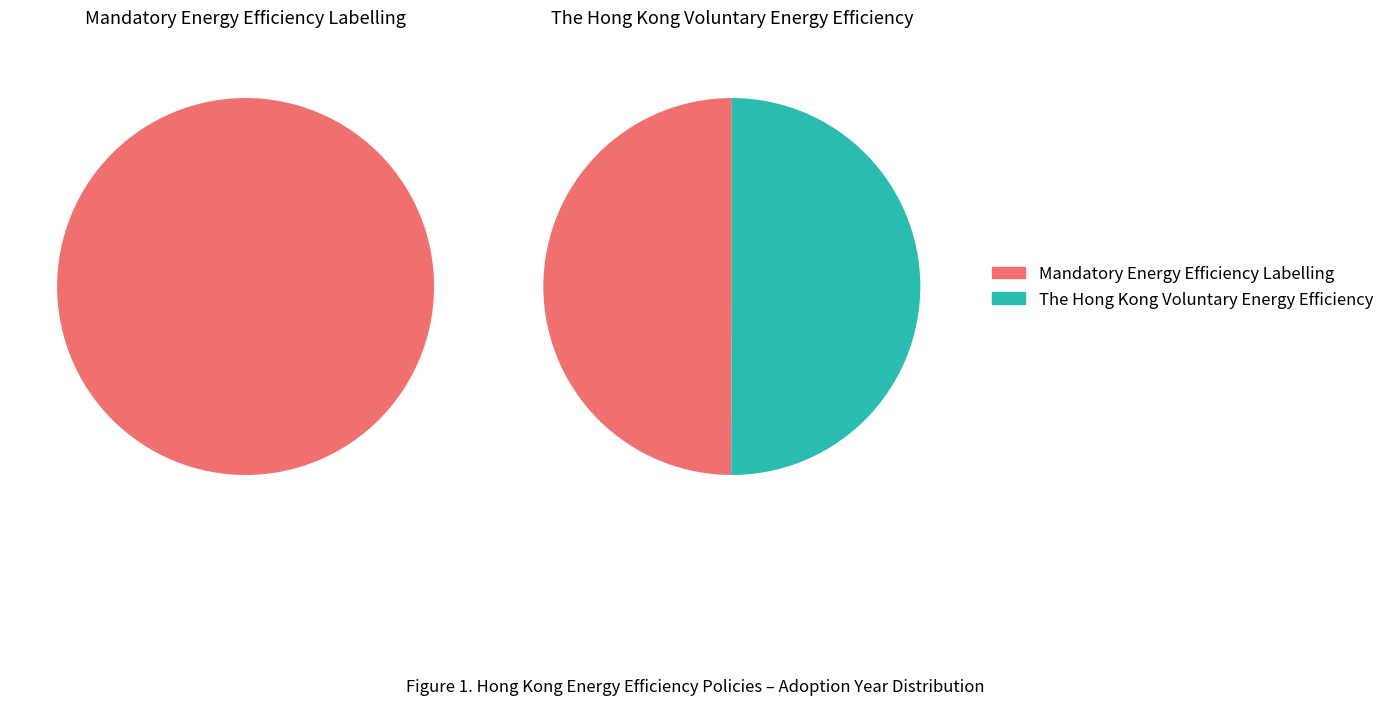

What percentage do The Hong Kong Voluntary Energy Efficiency and Mandatory Energy Efficiency Labelling together represent?

100.0%